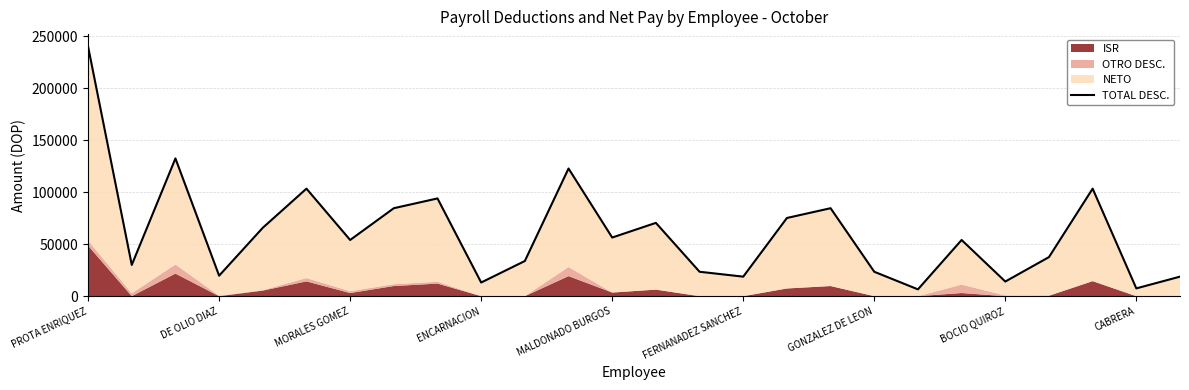

The chart shows a value of 6561.3 at 19. True or false?

True